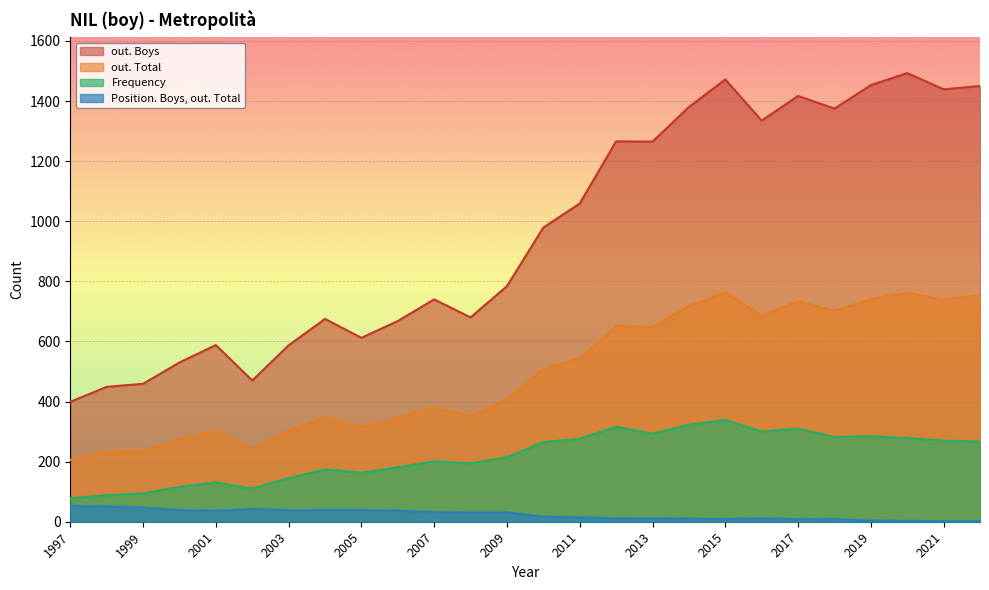

Is it true that out. Total equals 739 at 2021?

True